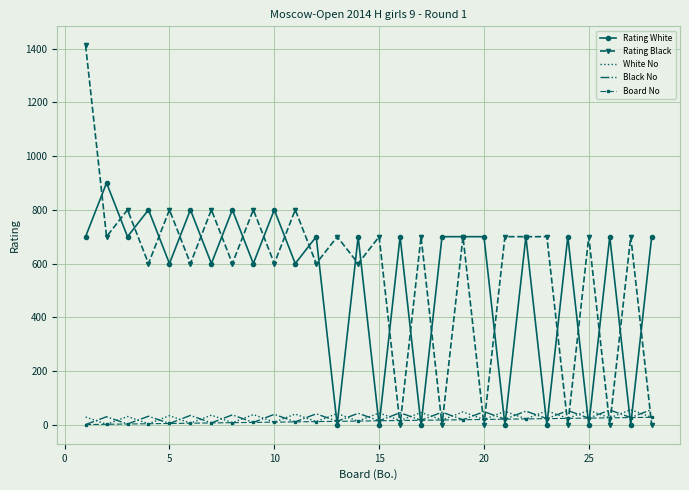

Which series has the largest total across all categories?

Rating Black